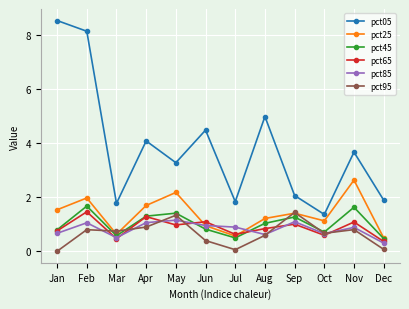

What is the average value of the pct95 series?

0.7